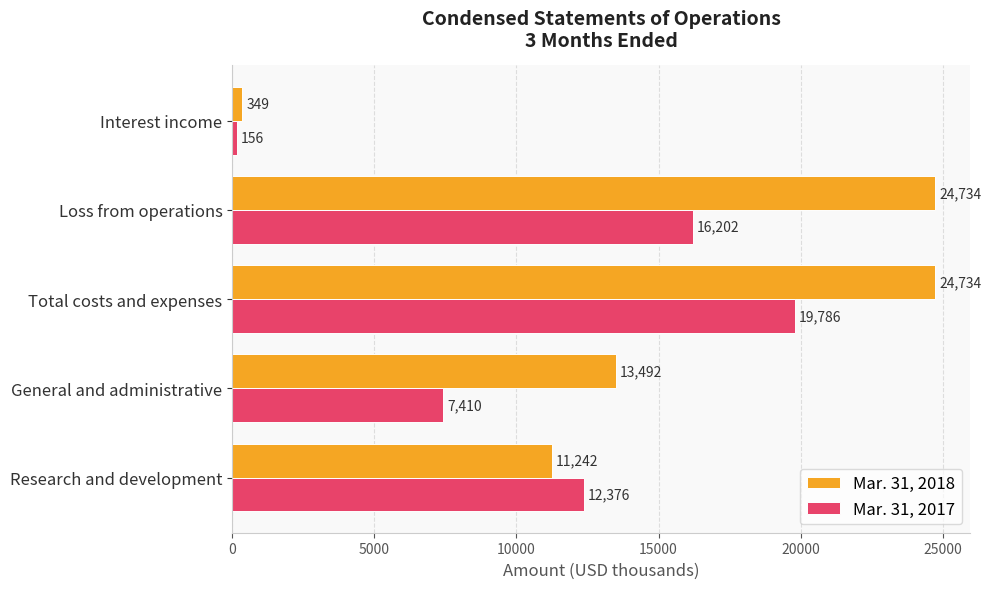

Which series changed the most between Total costs and expenses and Loss from operations?

Mar. 31, 2017